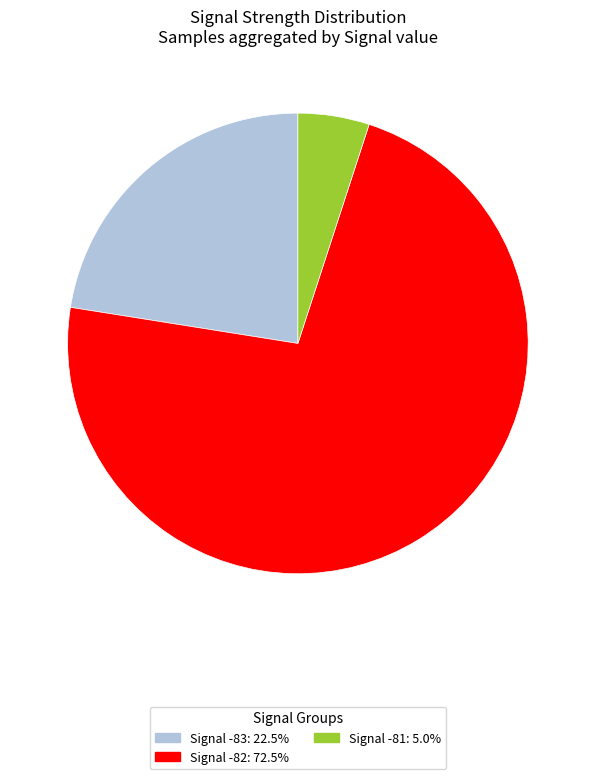

What is the ratio of the value at Signal -82: 72.5% to the value at Signal -83: 22.5%?

3.2